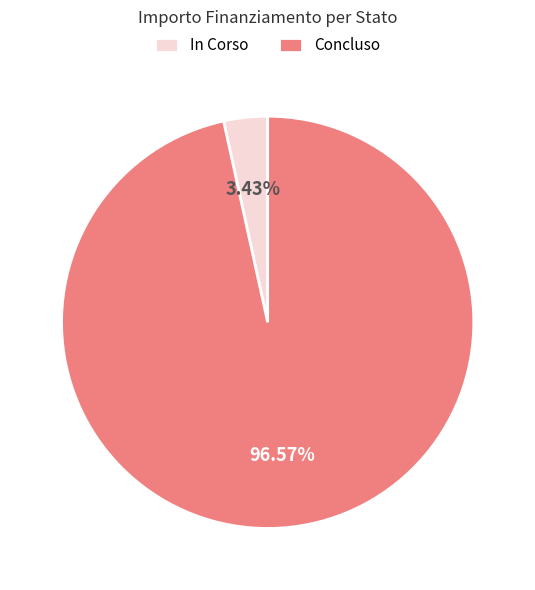

Which has a higher value, In Corso or Concluso?

Concluso